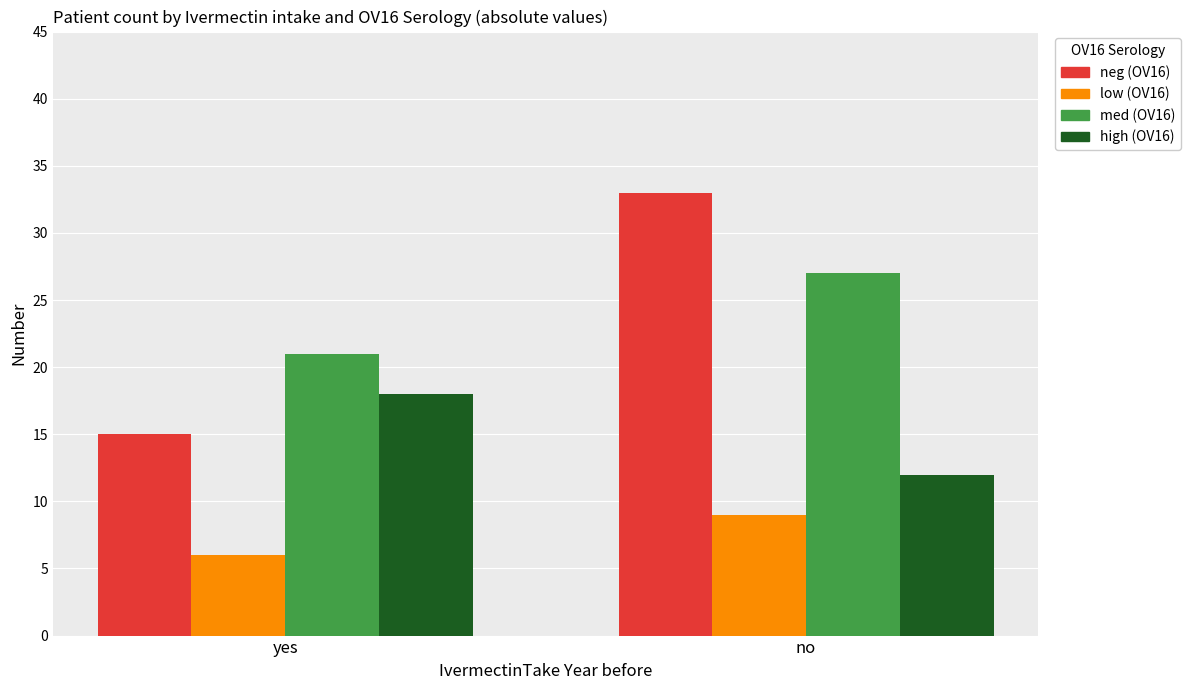

At how many categories does at least one series exceed 32?

1